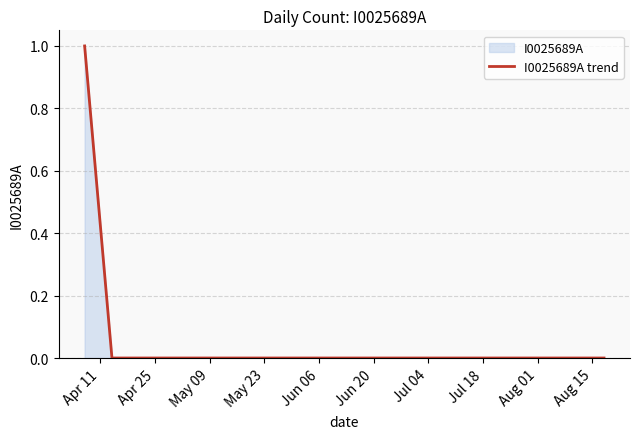

The chart shows a value of 0 at Jul 04. True or false?

True